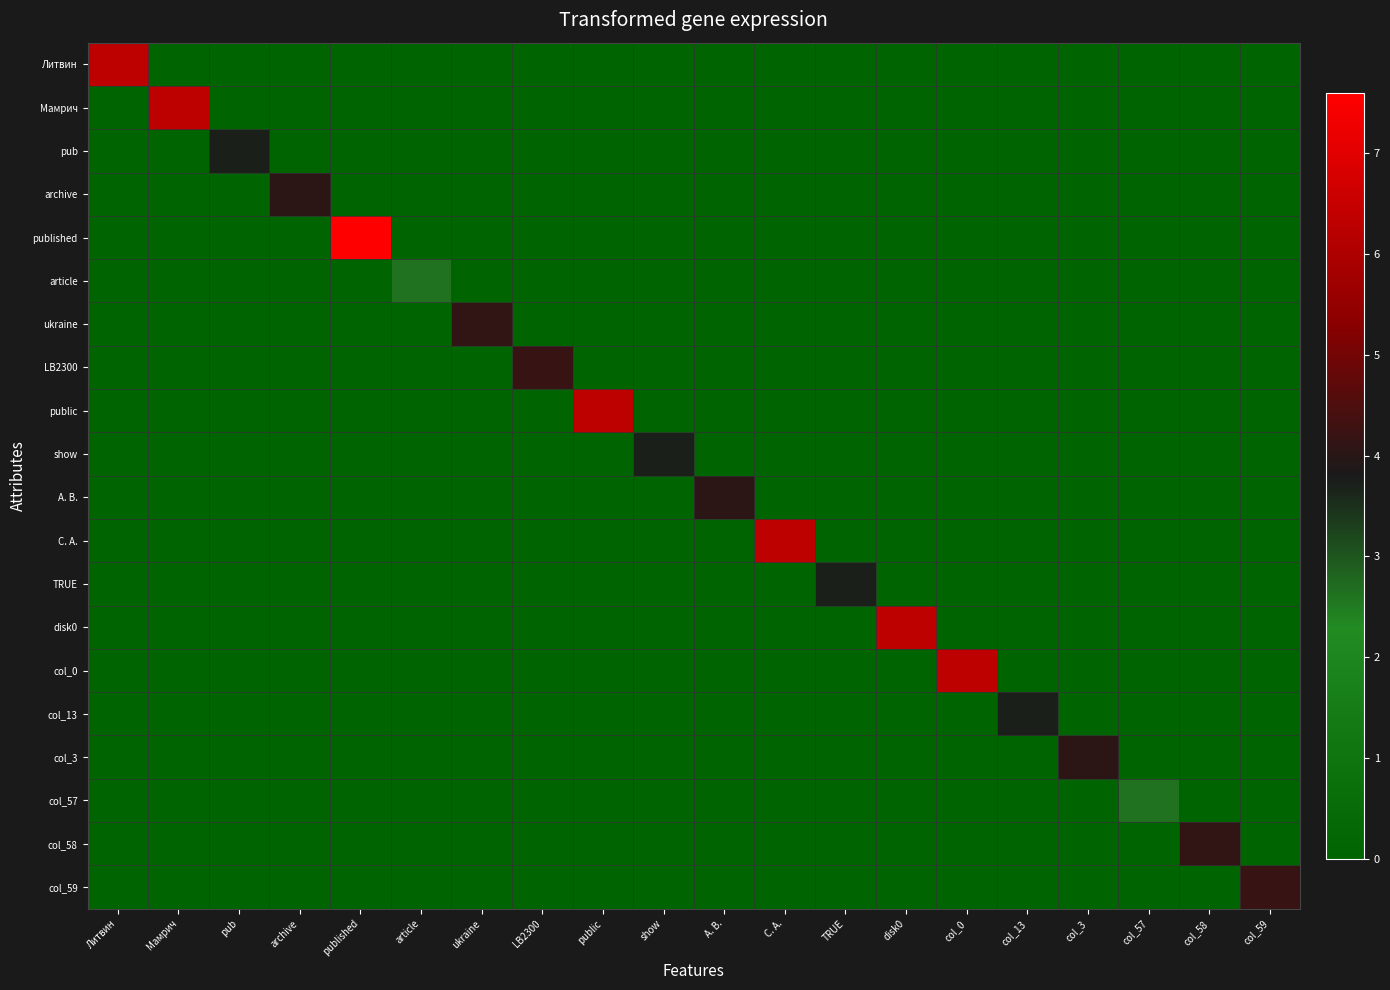

Reading left to right, transcribe all the data shown in this chart.

Литвин: Литвин=6.3	Мамрич=0.0	pub=0.0	archive=0.0	published=0.0	article=0.0	ukraine=0.0	LB2300=0.0	public=0.0	show=0.0	А. В.=0.0	С. А.=0.0	TRUE=0.0	disk0=0.0	col_0=0.0	col_13=0.0	col_3=0.0	col_57=0.0	col_58=0.0	col_59=0.0
Мамрич: Литвин=0.0	Мамрич=6.3	pub=0.0	archive=0.0	published=0.0	article=0.0	ukraine=0.0	LB2300=0.0	public=0.0	show=0.0	А. В.=0.0	С. А.=0.0	TRUE=0.0	disk0=0.0	col_0=0.0	col_13=0.0	col_3=0.0	col_57=0.0	col_58=0.0	col_59=0.0
pub: Литвин=0.0	Мамрич=0.0	pub=3.7	archive=0.0	published=0.0	article=0.0	ukraine=0.0	LB2300=0.0	public=0.0	show=0.0	А. В.=0.0	С. А.=0.0	TRUE=0.0	disk0=0.0	col_0=0.0	col_13=0.0	col_3=0.0	col_57=0.0	col_58=0.0	col_59=0.0
archive: Литвин=0.0	Мамрич=0.0	pub=0.0	archive=4.0	published=0.0	article=0.0	ukraine=0.0	LB2300=0.0	public=0.0	show=0.0	А. В.=0.0	С. А.=0.0	TRUE=0.0	disk0=0.0	col_0=0.0	col_13=0.0	col_3=0.0	col_57=0.0	col_58=0.0	col_59=0.0
published: Литвин=0.0	Мамрич=0.0	pub=0.0	archive=0.0	published=7.6	article=0.0	ukraine=0.0	LB2300=0.0	public=0.0	show=0.0	А. В.=0.0	С. А.=0.0	TRUE=0.0	disk0=0.0	col_0=0.0	col_13=0.0	col_3=0.0	col_57=0.0	col_58=0.0	col_59=0.0
article: Литвин=0.0	Мамрич=0.0	pub=0.0	archive=0.0	published=0.0	article=2.6	ukraine=0.0	LB2300=0.0	public=0.0	show=0.0	А. В.=0.0	С. А.=0.0	TRUE=0.0	disk0=0.0	col_0=0.0	col_13=0.0	col_3=0.0	col_57=0.0	col_58=0.0	col_59=0.0
ukraine: Литвин=0.0	Мамрич=0.0	pub=0.0	archive=0.0	published=0.0	article=0.0	ukraine=4.1	LB2300=0.0	public=0.0	show=0.0	А. В.=0.0	С. А.=0.0	TRUE=0.0	disk0=0.0	col_0=0.0	col_13=0.0	col_3=0.0	col_57=0.0	col_58=0.0	col_59=0.0
LB2300: Литвин=0.0	Мамрич=0.0	pub=0.0	archive=0.0	published=0.0	article=0.0	ukraine=0.0	LB2300=4.2	public=0.0	show=0.0	А. В.=0.0	С. А.=0.0	TRUE=0.0	disk0=0.0	col_0=0.0	col_13=0.0	col_3=0.0	col_57=0.0	col_58=0.0	col_59=0.0
public: Литвин=0.0	Мамрич=0.0	pub=0.0	archive=0.0	published=0.0	article=0.0	ukraine=0.0	LB2300=0.0	public=6.3	show=0.0	А. В.=0.0	С. А.=0.0	TRUE=0.0	disk0=0.0	col_0=0.0	col_13=0.0	col_3=0.0	col_57=0.0	col_58=0.0	col_59=0.0
show: Литвин=0.0	Мамрич=0.0	pub=0.0	archive=0.0	published=0.0	article=0.0	ukraine=0.0	LB2300=0.0	public=0.0	show=3.7	А. В.=0.0	С. А.=0.0	TRUE=0.0	disk0=0.0	col_0=0.0	col_13=0.0	col_3=0.0	col_57=0.0	col_58=0.0	col_59=0.0
А. В.: Литвин=0.0	Мамрич=0.0	pub=0.0	archive=0.0	published=0.0	article=0.0	ukraine=0.0	LB2300=0.0	public=0.0	show=0.0	А. В.=4.0	С. А.=0.0	TRUE=0.0	disk0=0.0	col_0=0.0	col_13=0.0	col_3=0.0	col_57=0.0	col_58=0.0	col_59=0.0
С. А.: Литвин=0.0	Мамрич=0.0	pub=0.0	archive=0.0	published=0.0	article=0.0	ukraine=0.0	LB2300=0.0	public=0.0	show=0.0	А. В.=0.0	С. А.=6.3	TRUE=0.0	disk0=0.0	col_0=0.0	col_13=0.0	col_3=0.0	col_57=0.0	col_58=0.0	col_59=0.0
TRUE: Литвин=0.0	Мамрич=0.0	pub=0.0	archive=0.0	published=0.0	article=0.0	ukraine=0.0	LB2300=0.0	public=0.0	show=0.0	А. В.=0.0	С. А.=0.0	TRUE=3.7	disk0=0.0	col_0=0.0	col_13=0.0	col_3=0.0	col_57=0.0	col_58=0.0	col_59=0.0
disk0: Литвин=0.0	Мамрич=0.0	pub=0.0	archive=0.0	published=0.0	article=0.0	ukraine=0.0	LB2300=0.0	public=0.0	show=0.0	А. В.=0.0	С. А.=0.0	TRUE=0.0	disk0=6.3	col_0=0.0	col_13=0.0	col_3=0.0	col_57=0.0	col_58=0.0	col_59=0.0
col_0: Литвин=0.0	Мамрич=0.0	pub=0.0	archive=0.0	published=0.0	article=0.0	ukraine=0.0	LB2300=0.0	public=0.0	show=0.0	А. В.=0.0	С. А.=0.0	TRUE=0.0	disk0=0.0	col_0=6.3	col_13=0.0	col_3=0.0	col_57=0.0	col_58=0.0	col_59=0.0
col_13: Литвин=0.0	Мамрич=0.0	pub=0.0	archive=0.0	published=0.0	article=0.0	ukraine=0.0	LB2300=0.0	public=0.0	show=0.0	А. В.=0.0	С. А.=0.0	TRUE=0.0	disk0=0.0	col_0=0.0	col_13=3.7	col_3=0.0	col_57=0.0	col_58=0.0	col_59=0.0
col_3: Литвин=0.0	Мамрич=0.0	pub=0.0	archive=0.0	published=0.0	article=0.0	ukraine=0.0	LB2300=0.0	public=0.0	show=0.0	А. В.=0.0	С. А.=0.0	TRUE=0.0	disk0=0.0	col_0=0.0	col_13=0.0	col_3=4.0	col_57=0.0	col_58=0.0	col_59=0.0
col_57: Литвин=0.0	Мамрич=0.0	pub=0.0	archive=0.0	published=0.0	article=0.0	ukraine=0.0	LB2300=0.0	public=0.0	show=0.0	А. В.=0.0	С. А.=0.0	TRUE=0.0	disk0=0.0	col_0=0.0	col_13=0.0	col_3=0.0	col_57=2.6	col_58=0.0	col_59=0.0
col_58: Литвин=0.0	Мамрич=0.0	pub=0.0	archive=0.0	published=0.0	article=0.0	ukraine=0.0	LB2300=0.0	public=0.0	show=0.0	А. В.=0.0	С. А.=0.0	TRUE=0.0	disk0=0.0	col_0=0.0	col_13=0.0	col_3=0.0	col_57=0.0	col_58=4.1	col_59=0.0
col_59: Литвин=0.0	Мамрич=0.0	pub=0.0	archive=0.0	published=0.0	article=0.0	ukraine=0.0	LB2300=0.0	public=0.0	show=0.0	А. В.=0.0	С. А.=0.0	TRUE=0.0	disk0=0.0	col_0=0.0	col_13=0.0	col_3=0.0	col_57=0.0	col_58=0.0	col_59=4.2